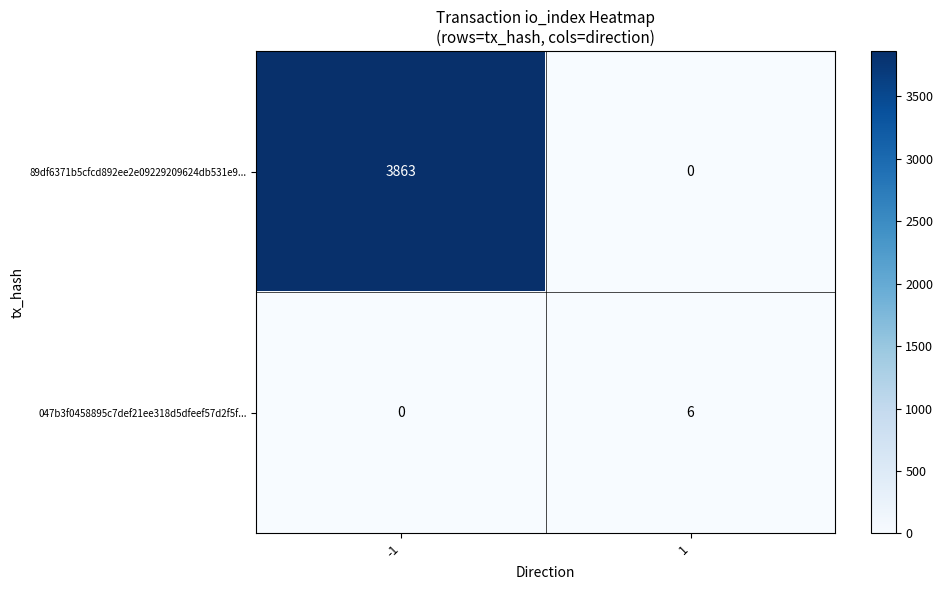

Reading left to right, list all the values displayed in this chart.

89df6371b5cfcd892ee2e09229209624db531e9...: -1=3863	1=0
047b3f0458895c7def21ee318d5dfeef57d2f5f...: -1=0	1=6